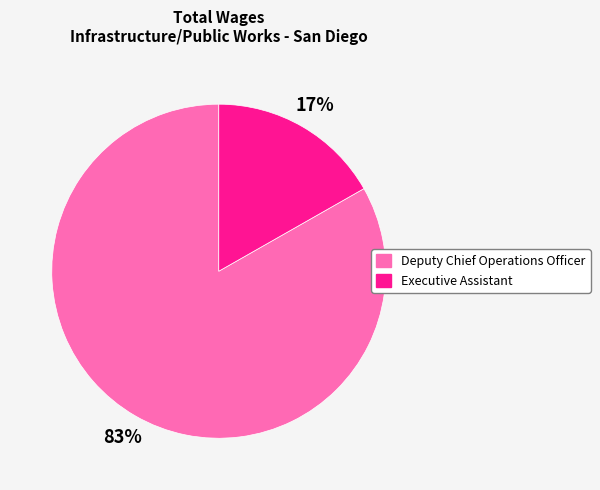

Which slice is the largest?

Deputy Chief Operations Officer